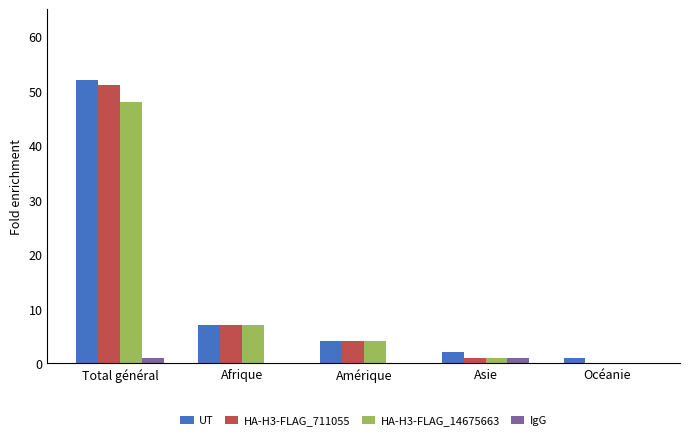

What is the total value across all series at Afrique?

21